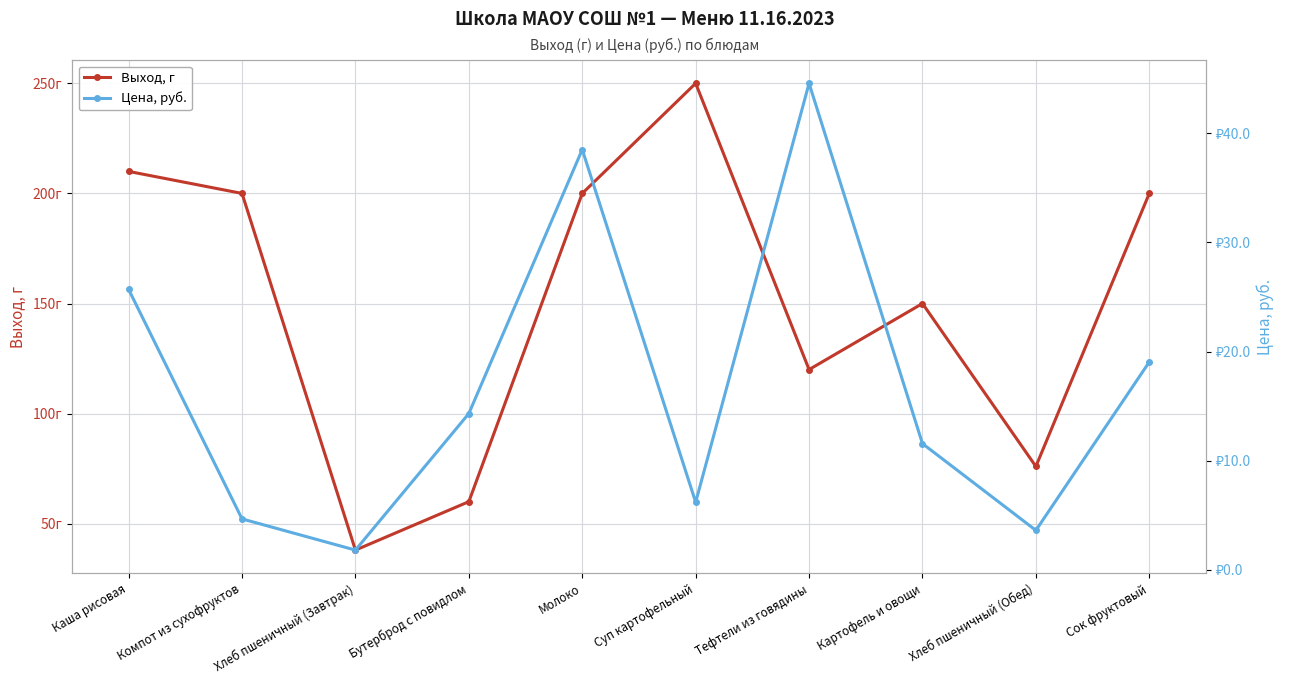

True or false: Выход, г and Цена, руб. intersect in this chart.

False